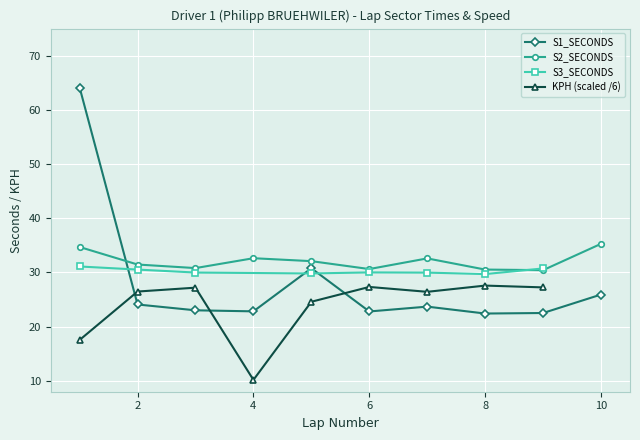

At which category does S2_SECONDS reach its first local peak?

4